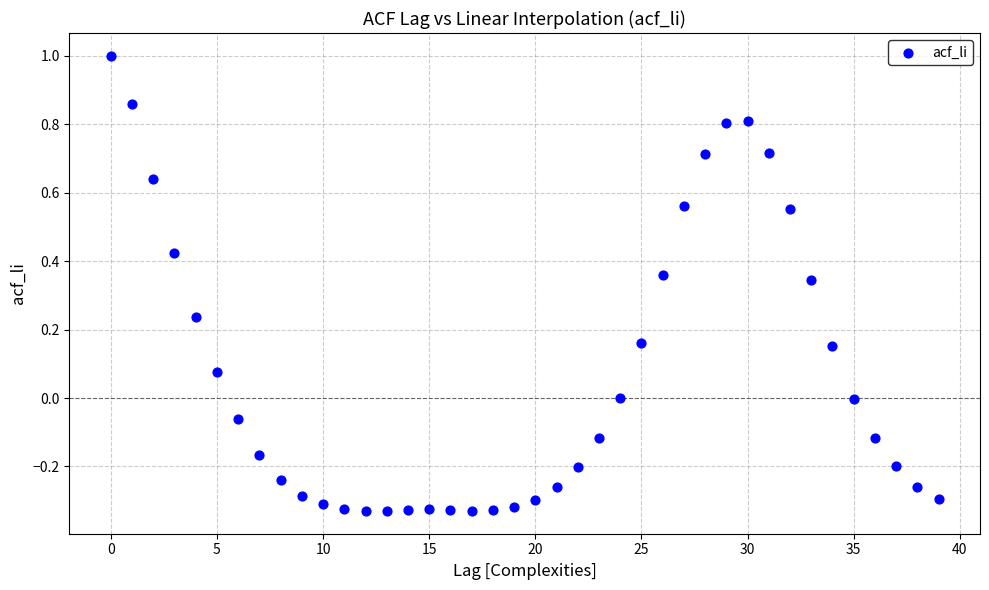

What is the range of Y values (max minus min)?

1.3